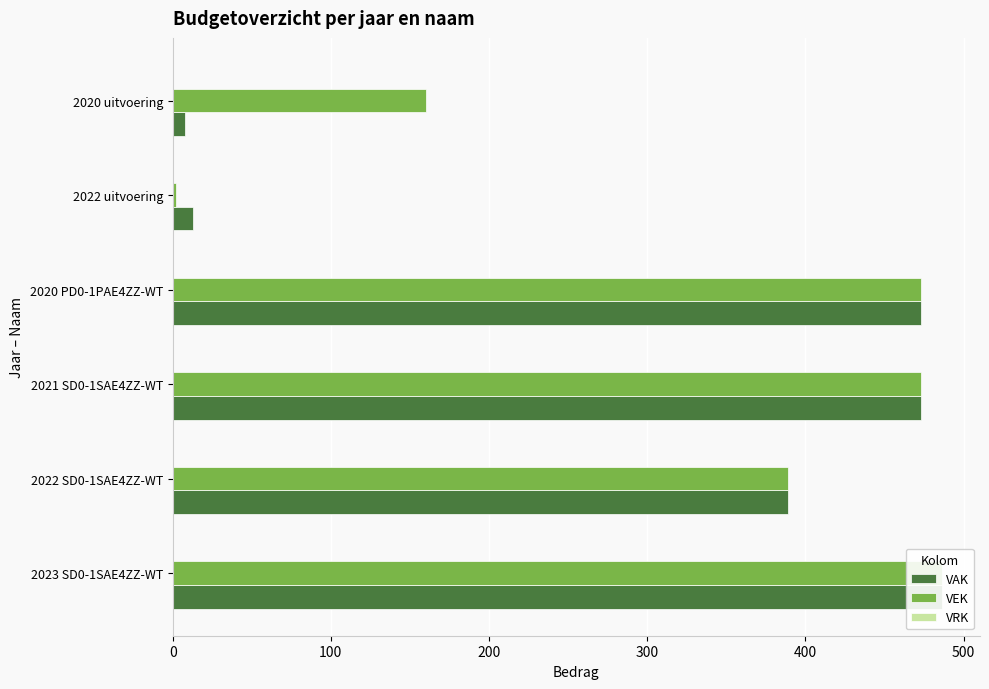

Does the chart contain any negative values?

No